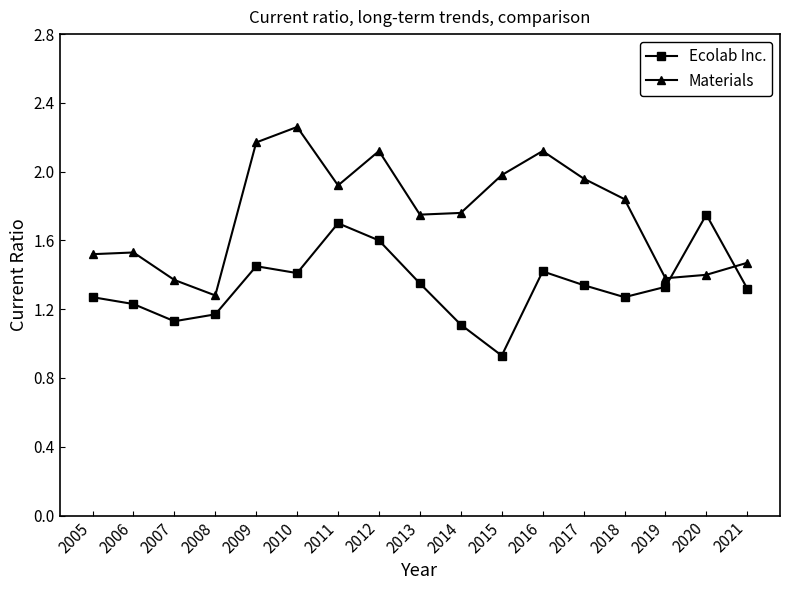

What is the total value across all series at 2017?

3.3